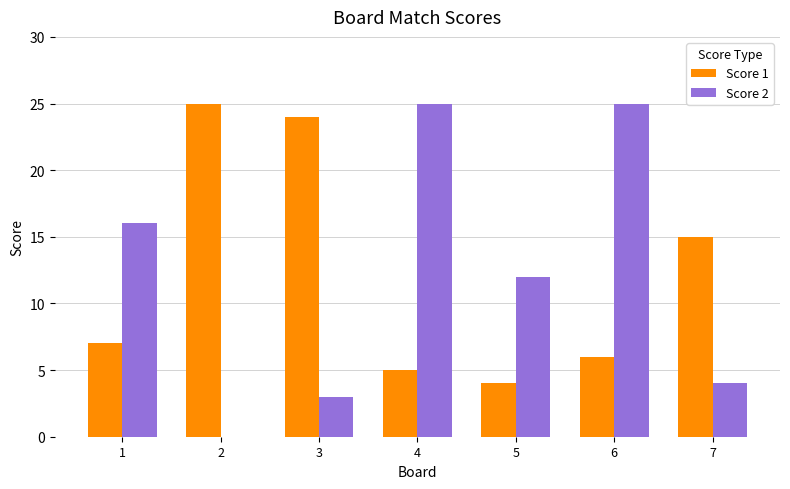

Is it true that Score 1 equals 4 at 6?

False